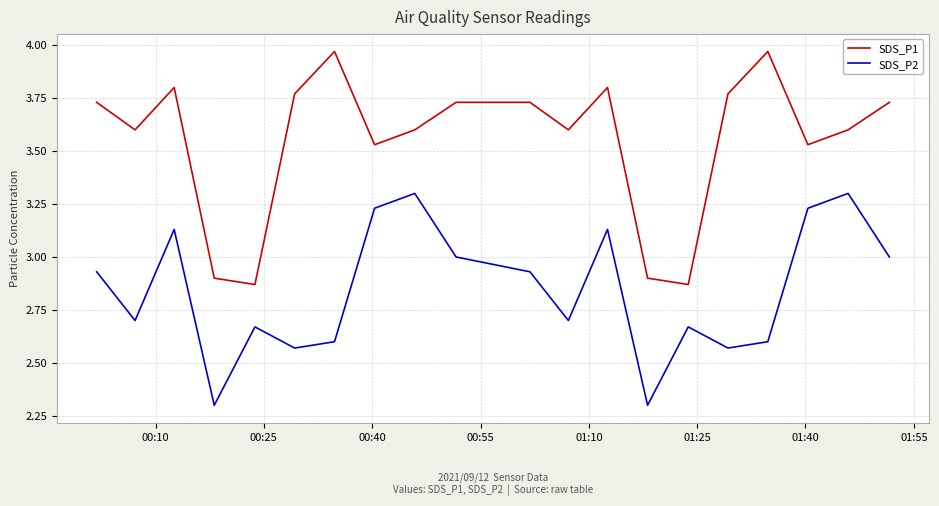

True or false: SDS_P1 and SDS_P2 intersect in this chart.

False